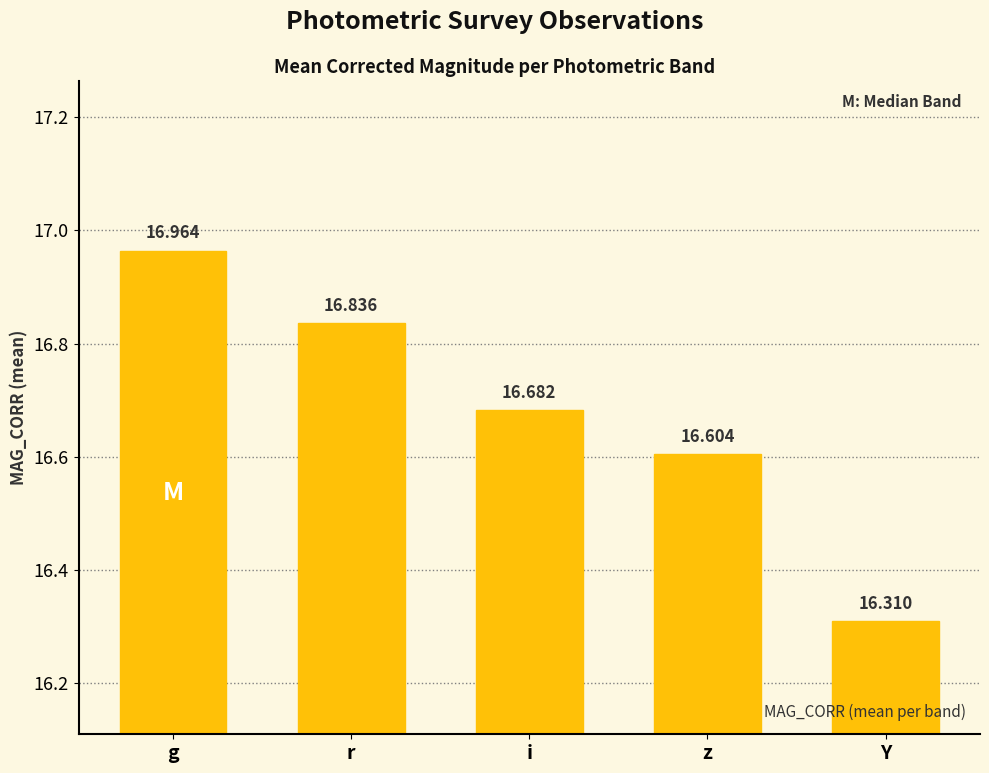

What is the label of the 4th bar from the right?

r